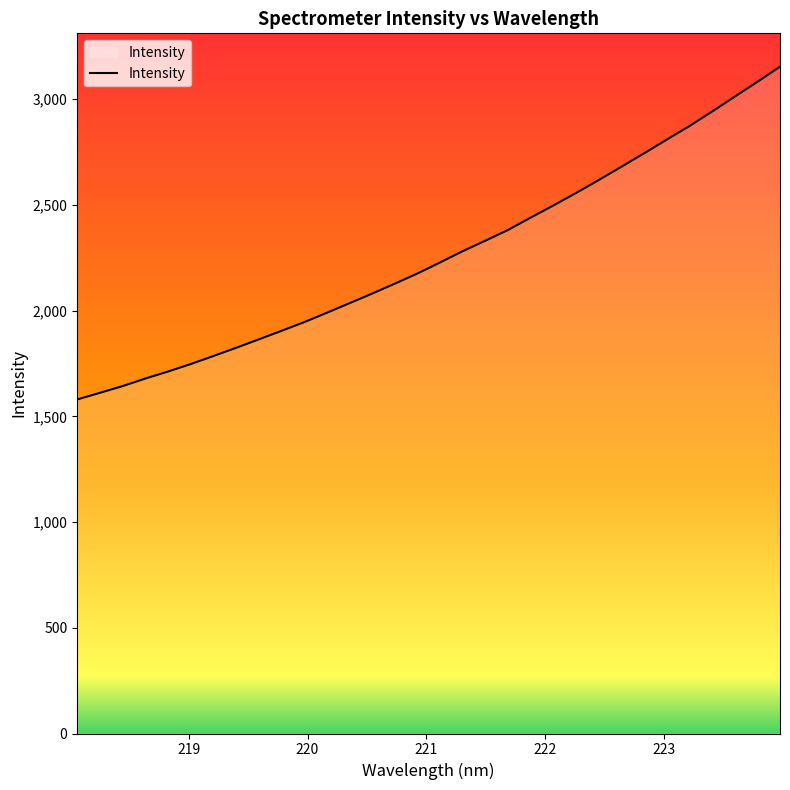

What is the maximum value shown in the chart?

3153.3